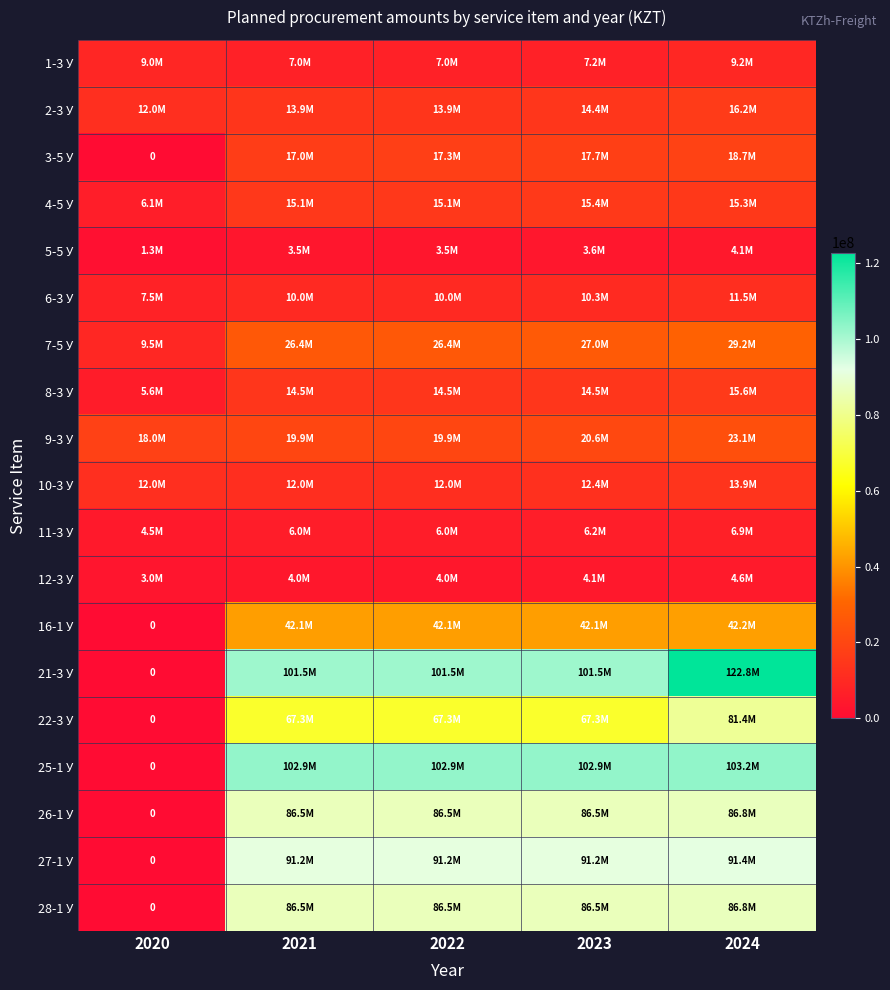

Which series has the largest range (max minus min)?

21-3 У